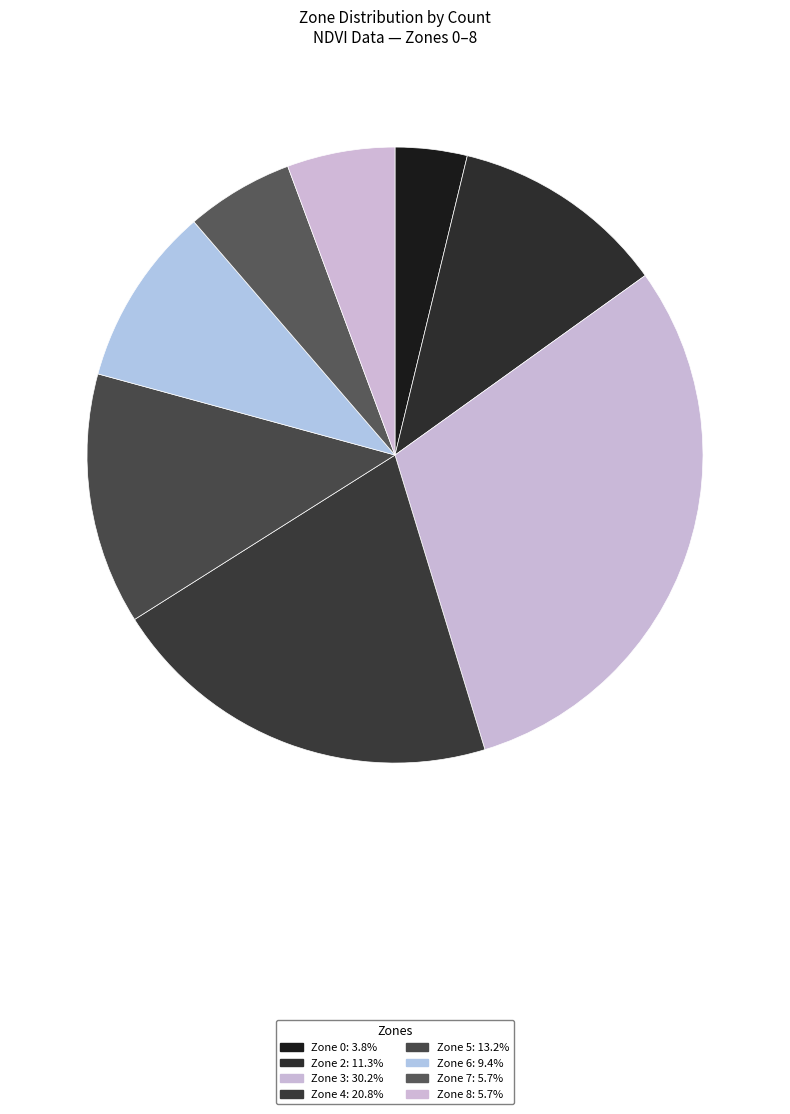

Rank the categories by value from lowest to highest.

Zone 0, Zone 7, Zone 8, Zone 6, Zone 2, Zone 5, Zone 4, Zone 3